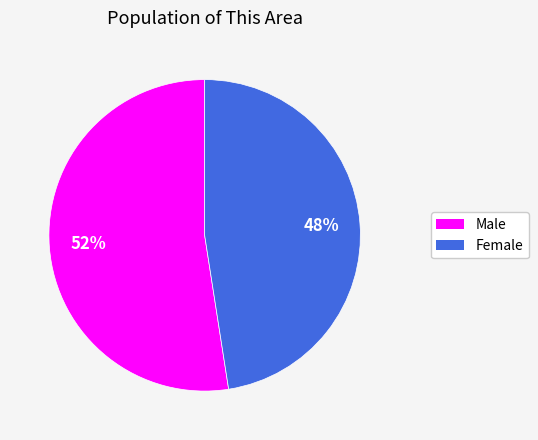

How many segments does this pie chart have?

2